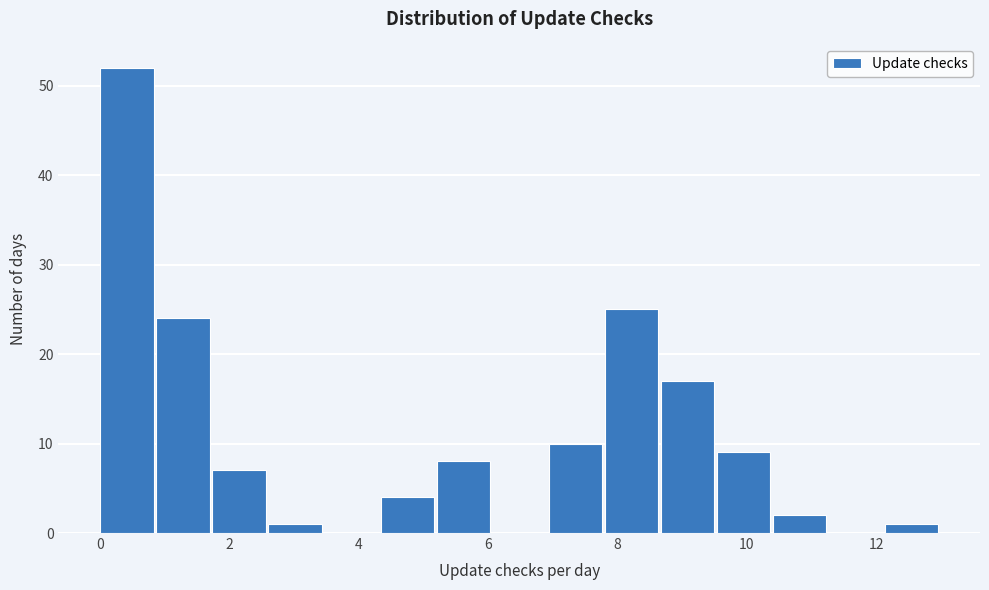

Which range on the x-axis has the tallest bar?

0.0 to 0.8